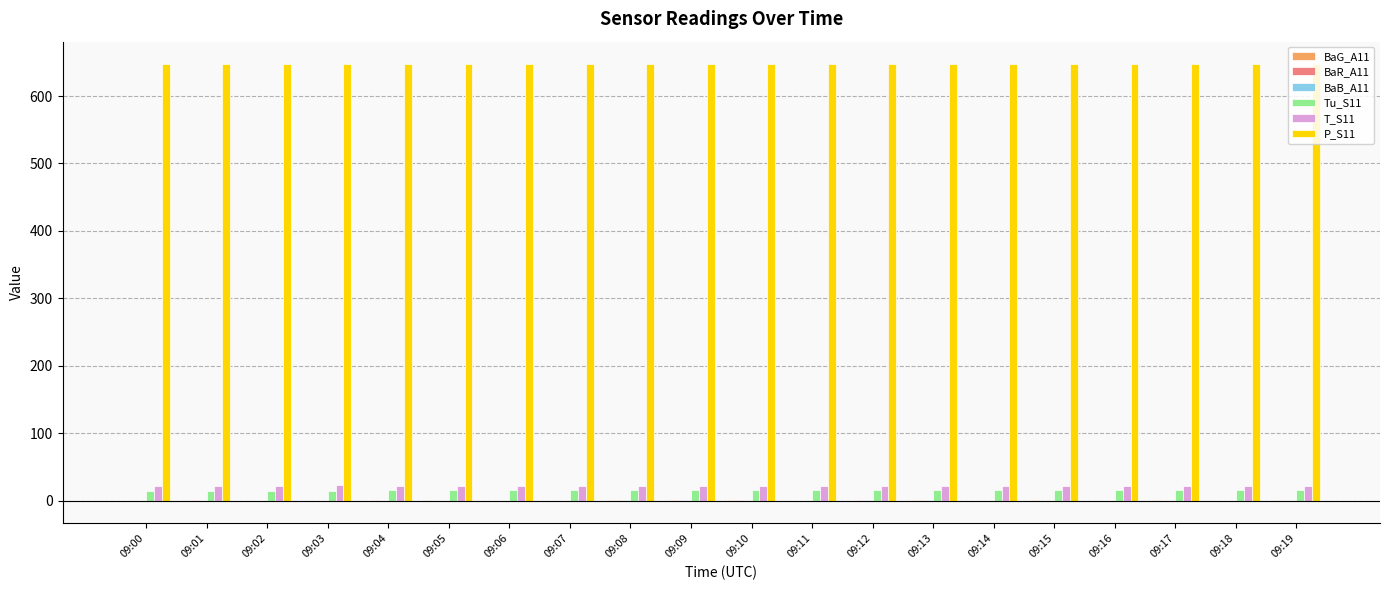

How many groups of bars are there?

20